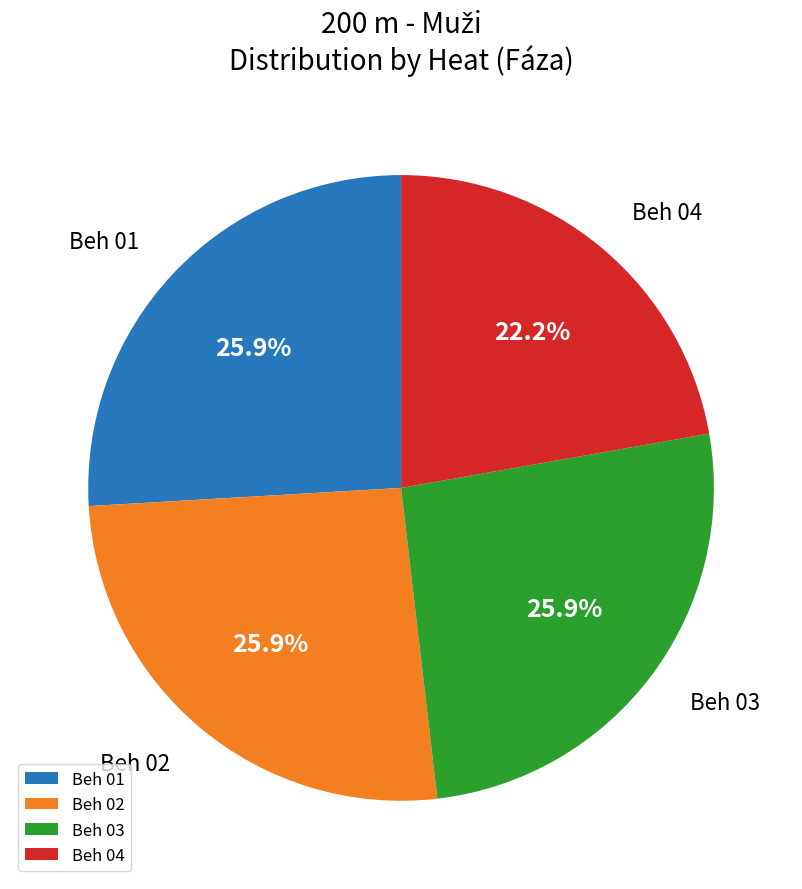

Combined, what portion of the pie is Beh 03 and Beh 02?

51.9%